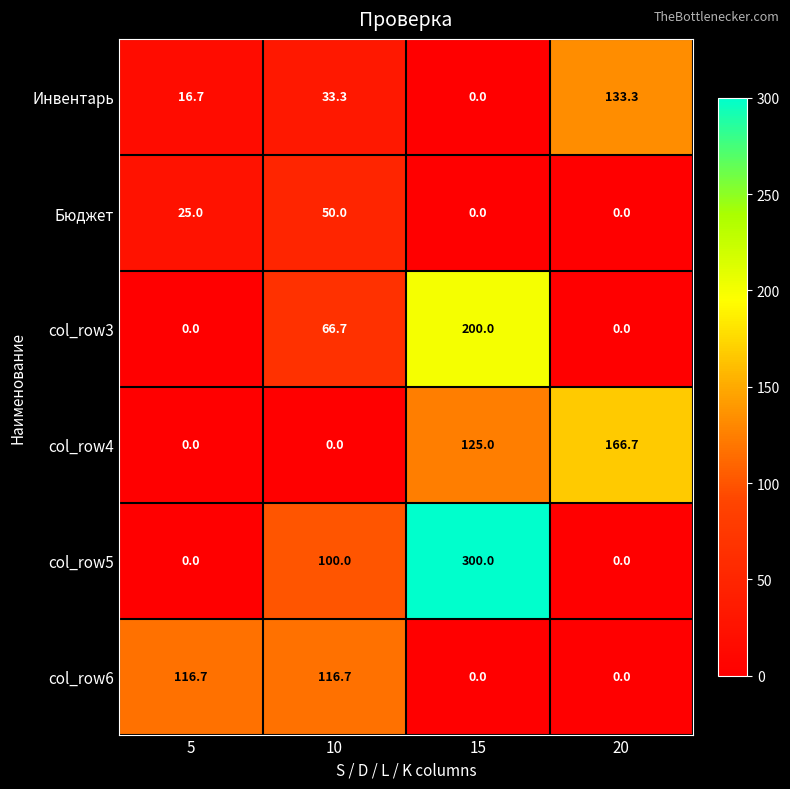

Is the value of col_row4 at 15 greater than the value of Инвентарь at 5?

Yes